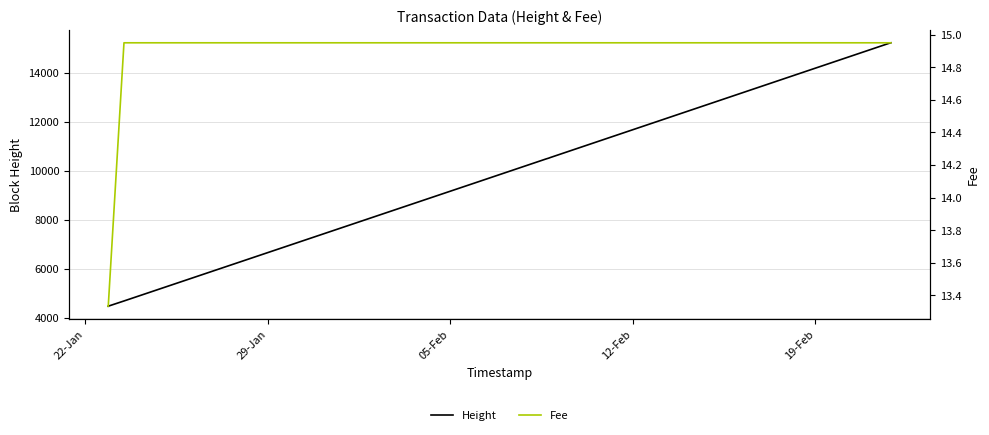

Which series has the largest range (max minus min)?

Height